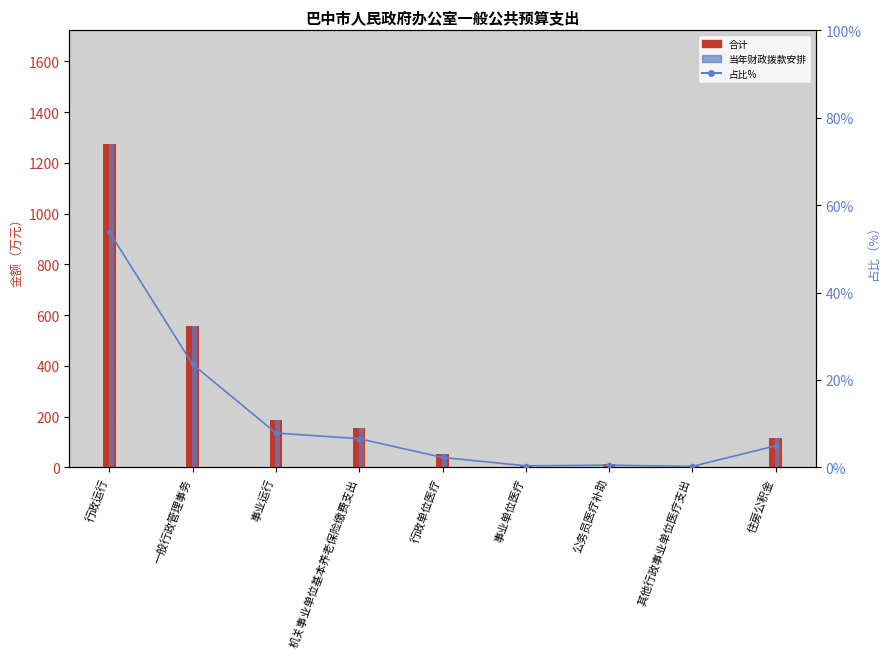

Which series has the largest total across all categories?

合计